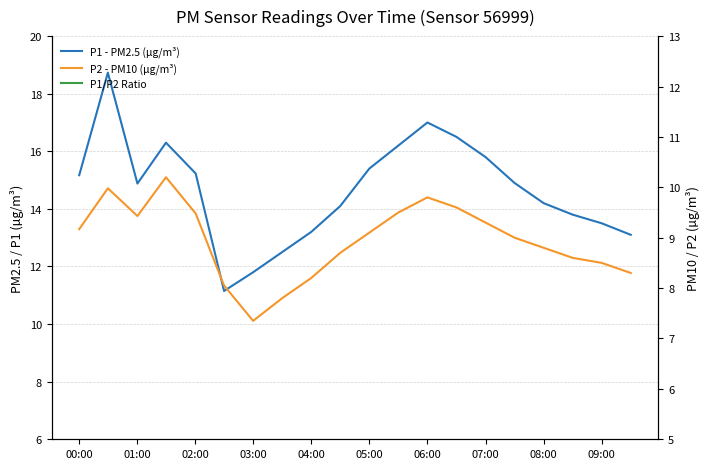

What is the value of the P1 - PM2.5 (µg/m³) point at the 13th from the left?

17.0